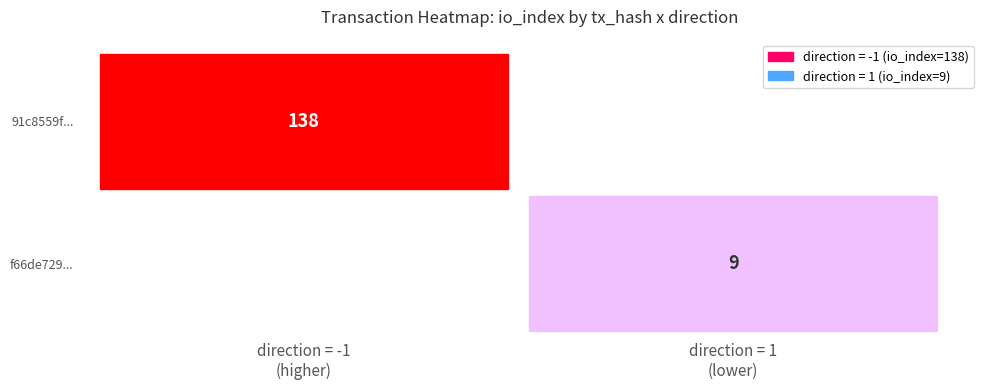

The value of 91c8559f... at io_index is 46. True or false?

False